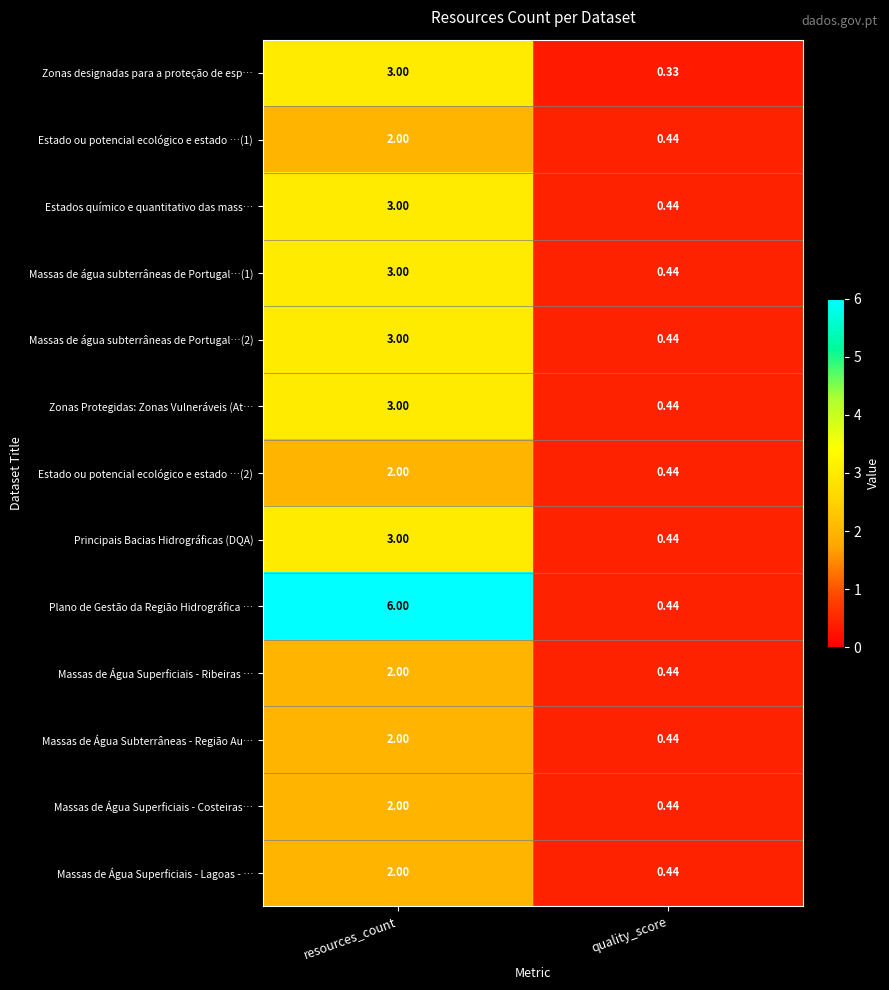

What is the total value across all series at quality_score?

5.6